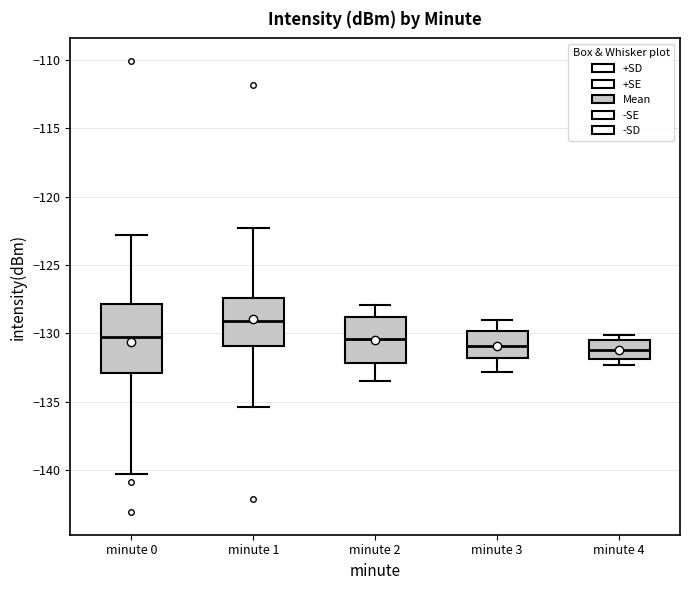

Reading left to right, read every box against the y-axis: the position of its median line, the range the box covers, and the ends of its whiskers. The values are not printed on the chart, so give them approximately, as read against the axis.

minute 0: median -130.5, box -133.0 to -128.0, whiskers -140.5 to -123.0
minute 1: median -129.0, box -131.0 to -127.5, whiskers -135.5 to -122.5
minute 2: median -130.5, box -132.0 to -129.0, whiskers -133.5 to -128.0
minute 3: median -131.0, box -132.0 to -130.0, whiskers -133.0 to -129.0
minute 4: median -131.0, box -132.0 to -130.5, whiskers -132.5 to -130.0